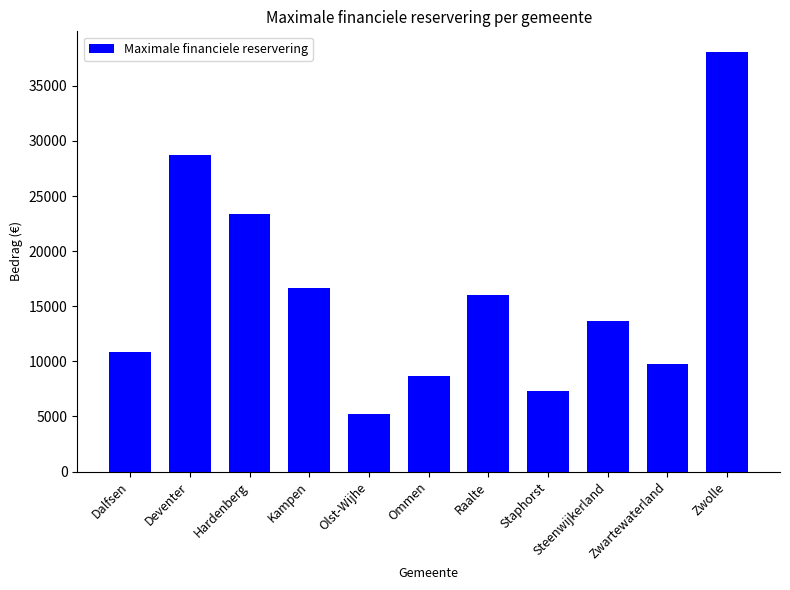

What is the value of the 11th bar from the left?

38045.9